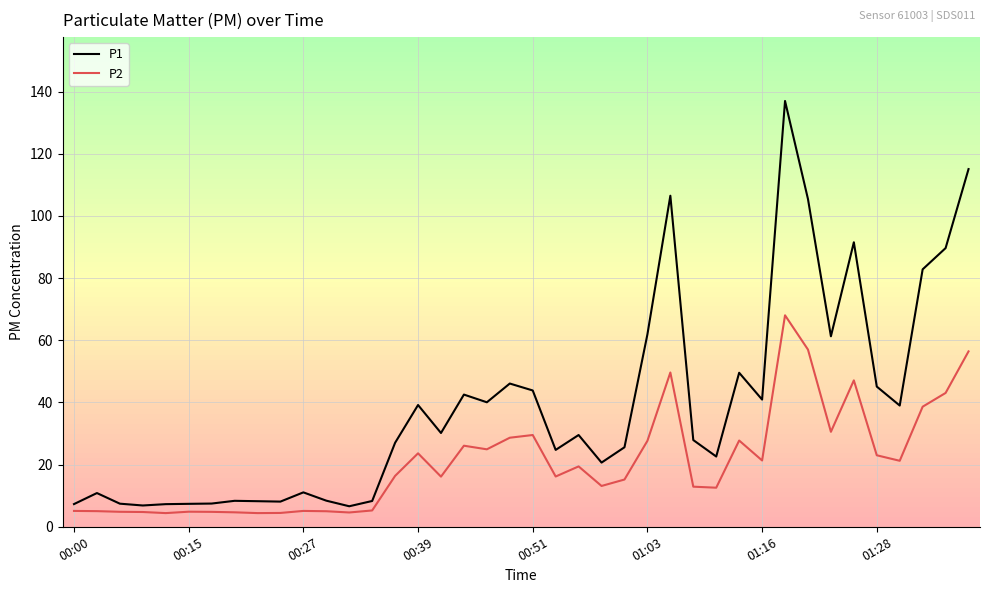

List the series in order of their overall mean, highest first.

P1, P2